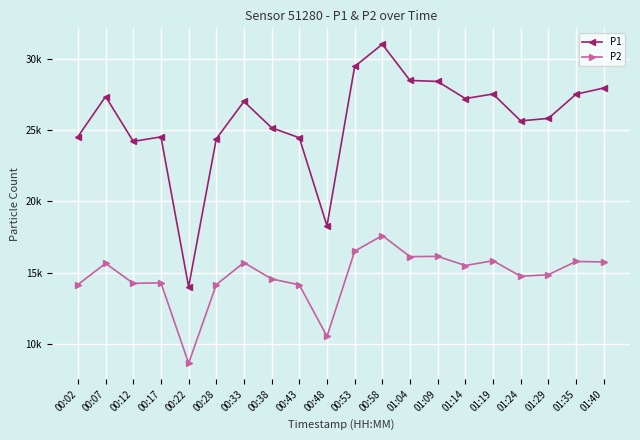

What is the label of the 18th point from the right?

00:12